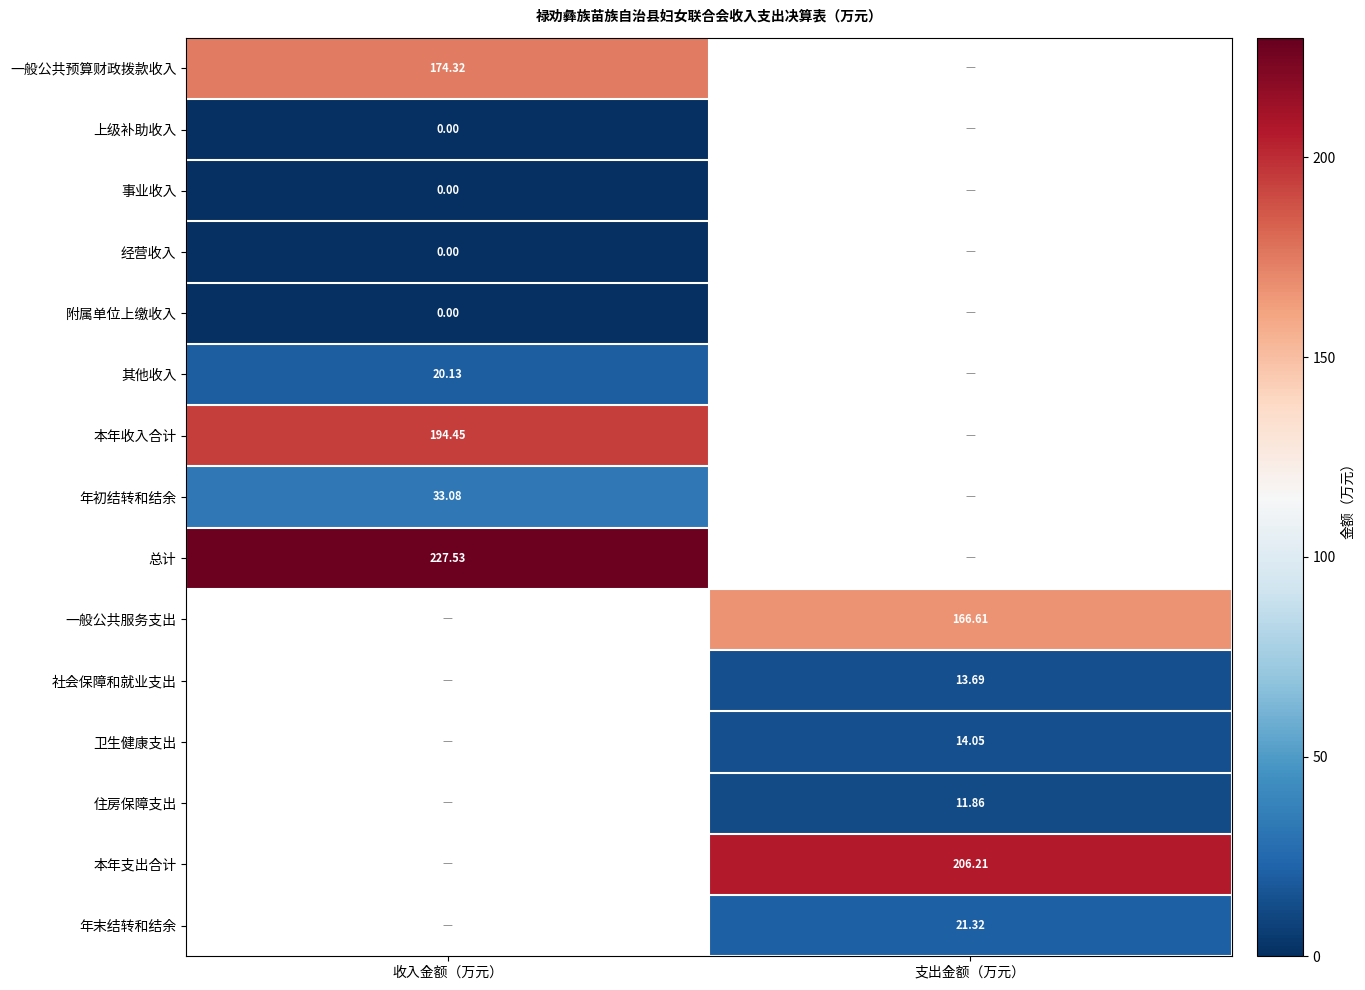

How many values in the 年末结转和结余 series exceed 21?

1